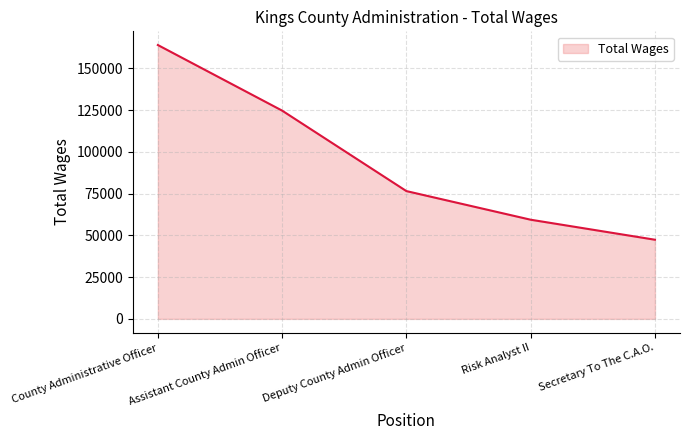

What is the minimum value shown in the chart?

47373.7